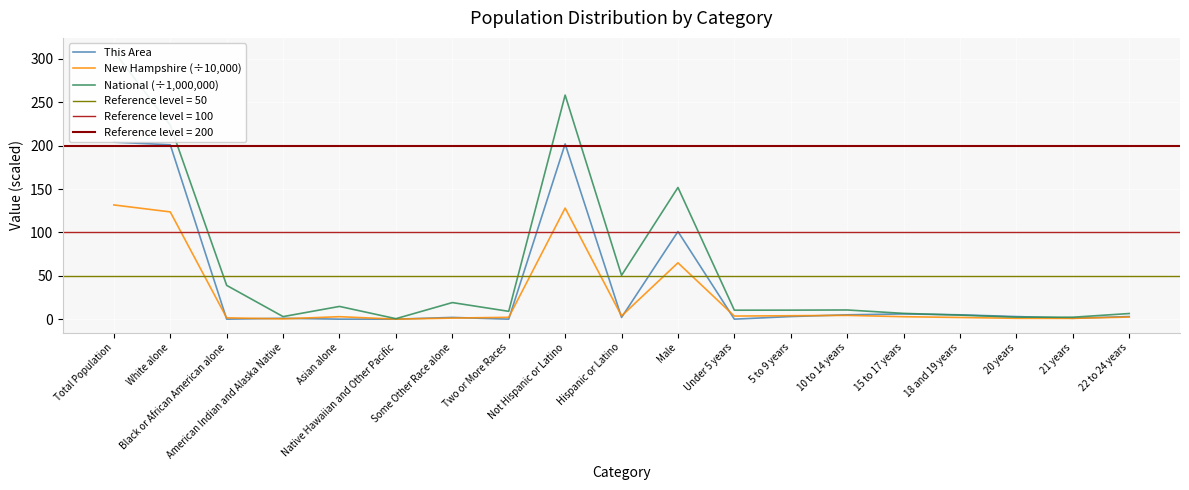

In New Hampshire (÷10,000), how many points are higher than both neighbors (excluding endpoints)?

4